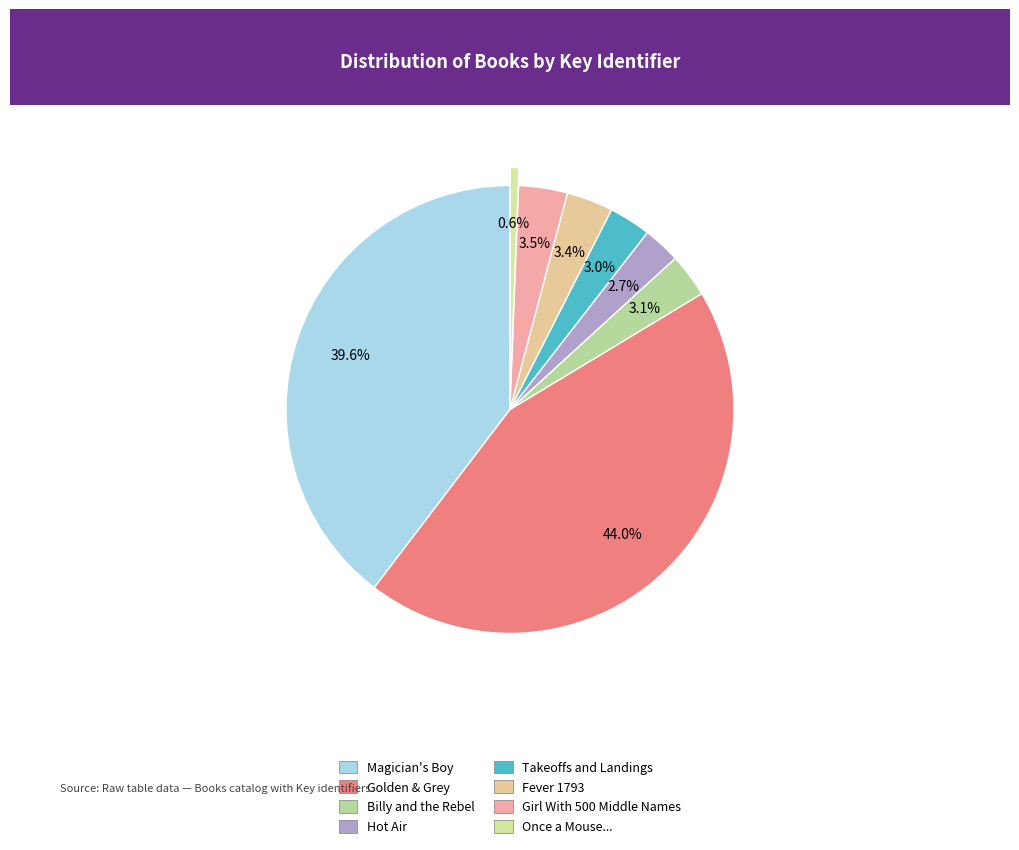

Is there any slice that represents more than half of the pie?

No